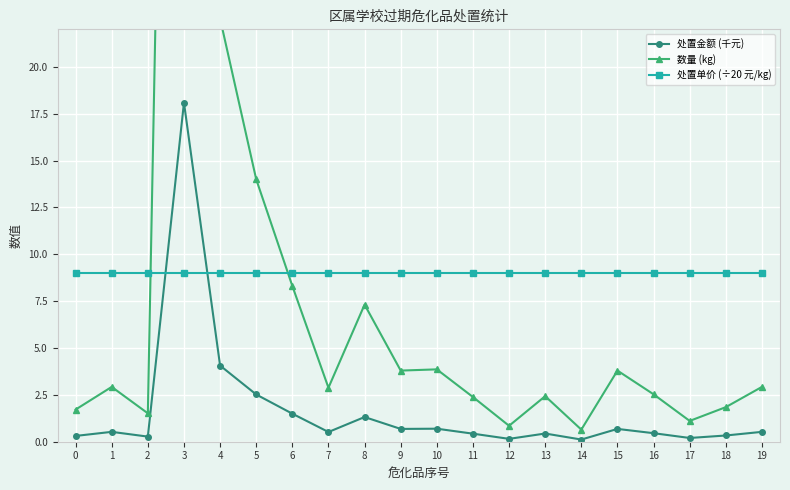

What is the spread (max minus min) of values at 15?

8.3